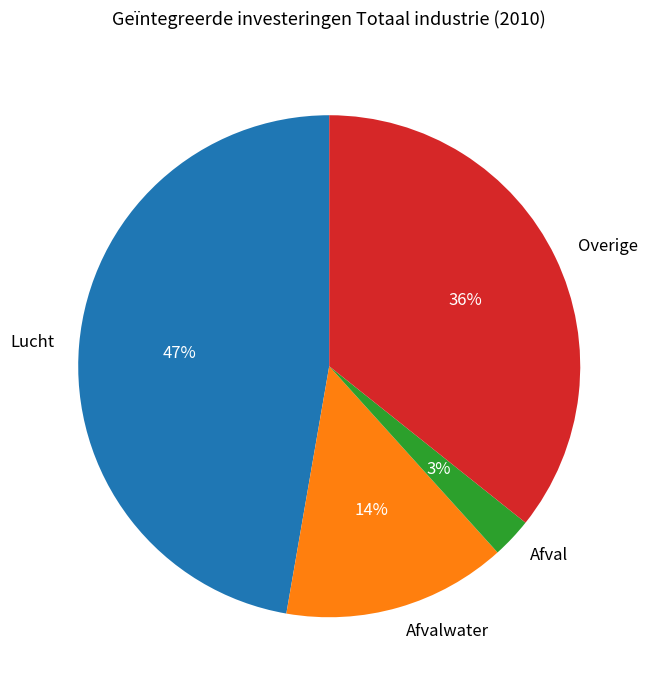

The Overige slice represents 26% of the pie. True or false?

False